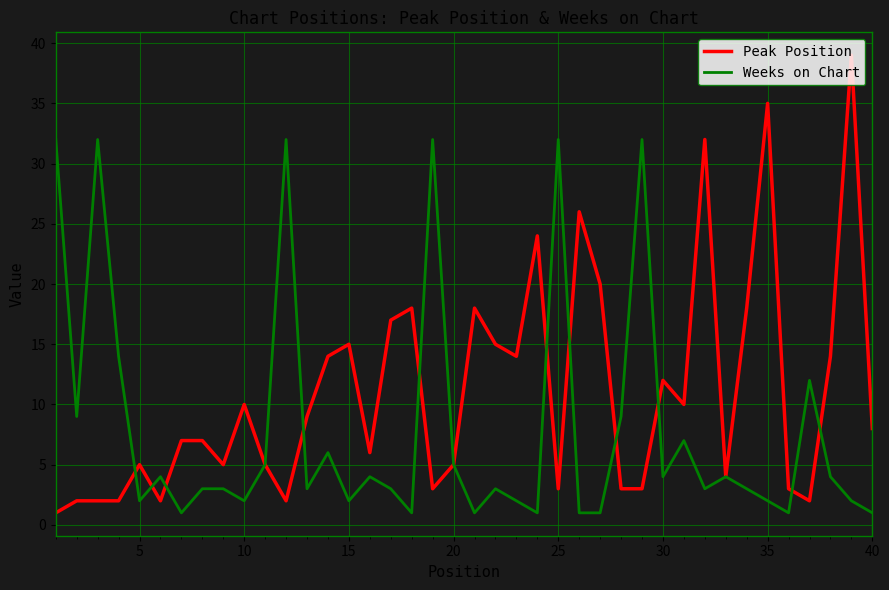

Rank the series by their average value, from highest to lowest.

Peak Position, Weeks on Chart